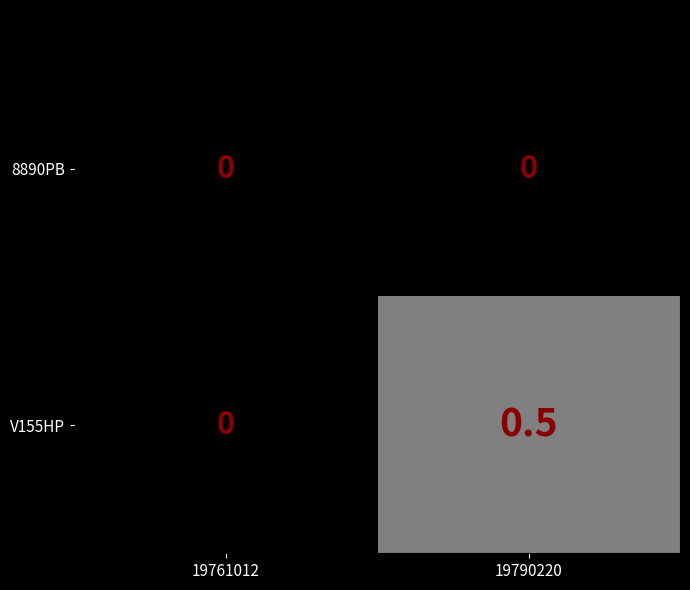

Where is V155HP nearest to the value 0?

19761012